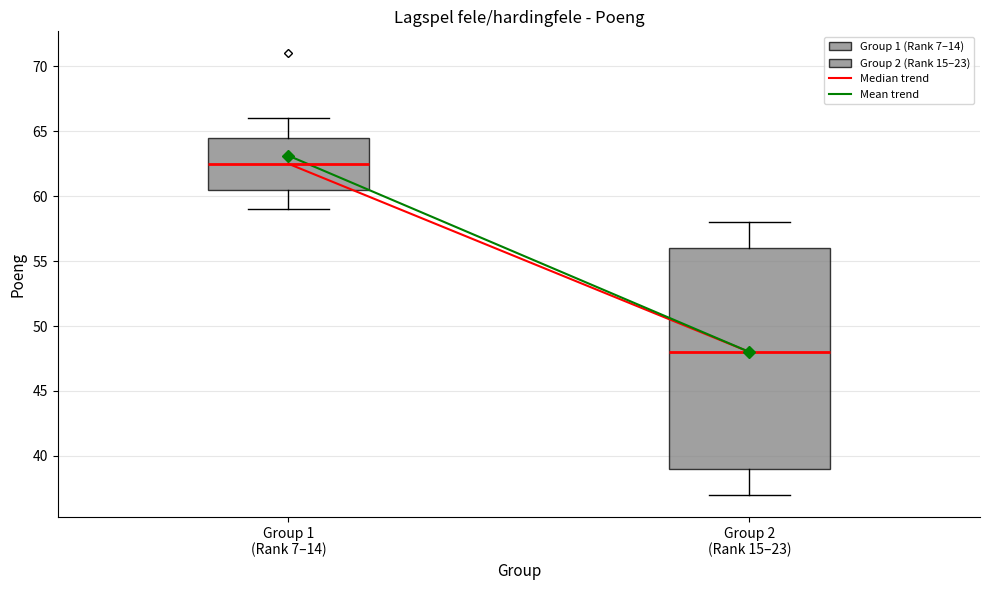

Comparing the boxes themselves (not the whiskers), which one is the tallest?

Group 2 (Rank 15–23)